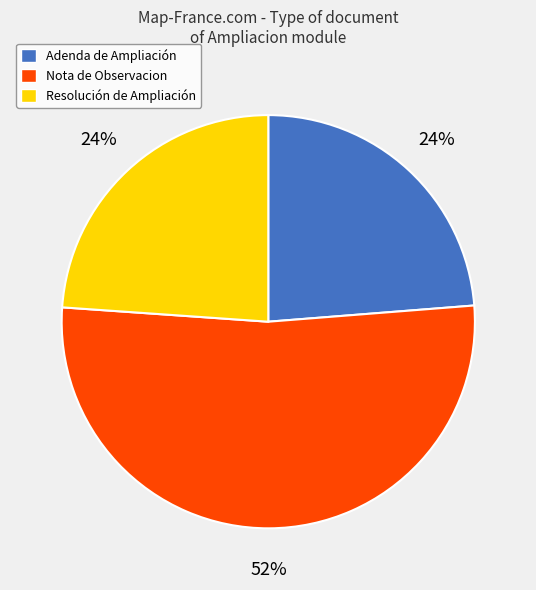

To the nearest percent, what portion does Resolución de Ampliación represent?

24%